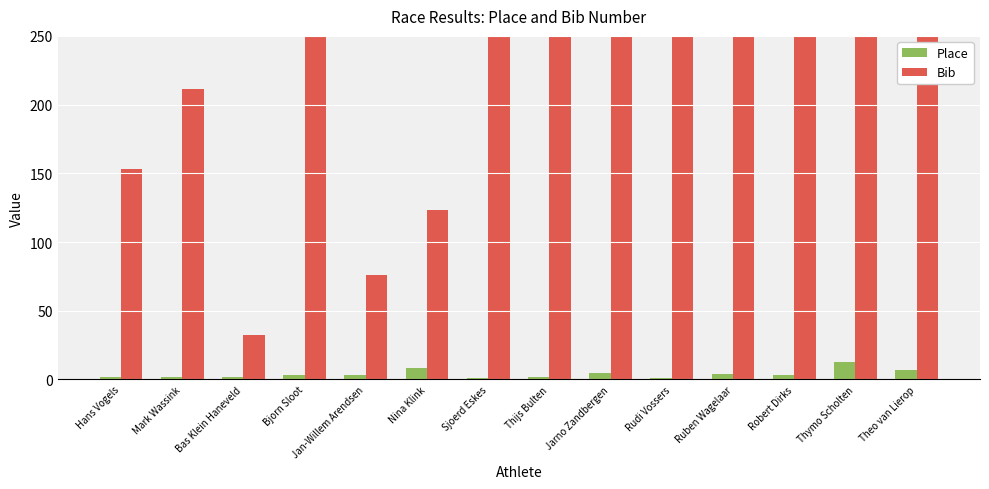

At which label does Bib reach its minimum?

Bas Klein Haneveld